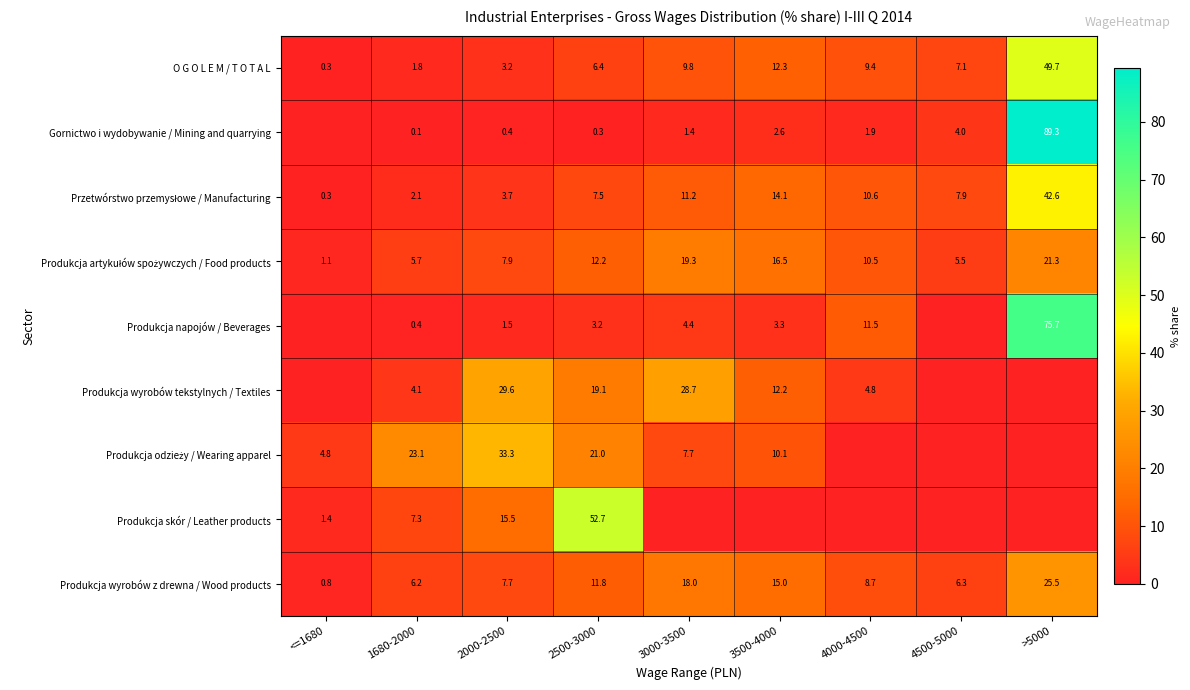

The value of O G O L E M / T O T A L at <=1680 is 0.3. True or false?

True